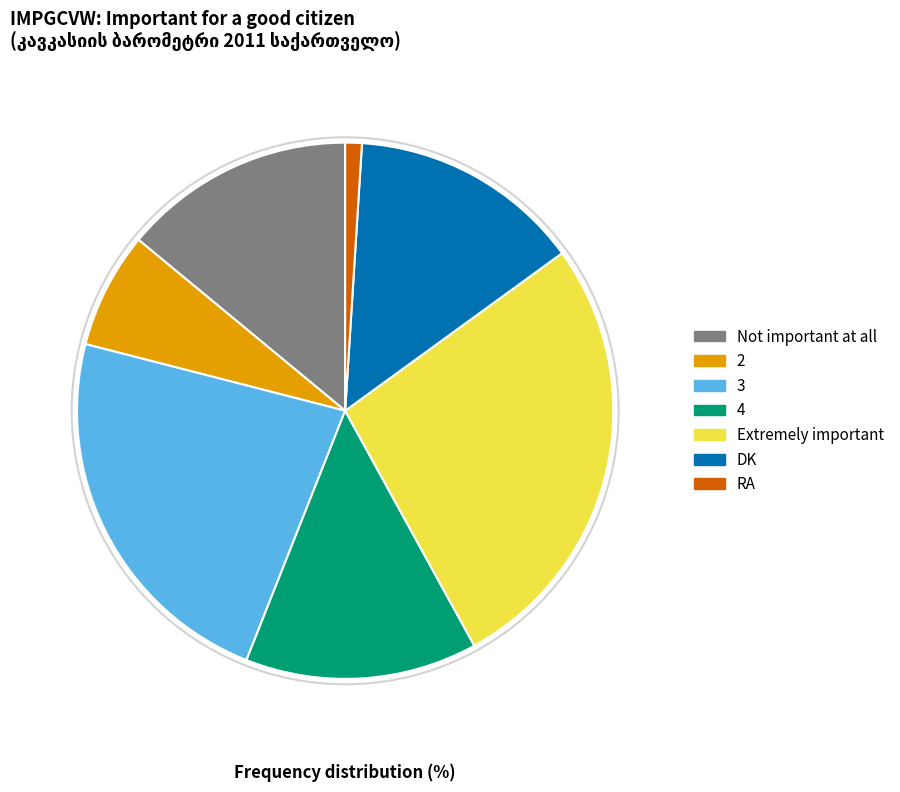

The 2 slice represents 19% of the pie. True or false?

False